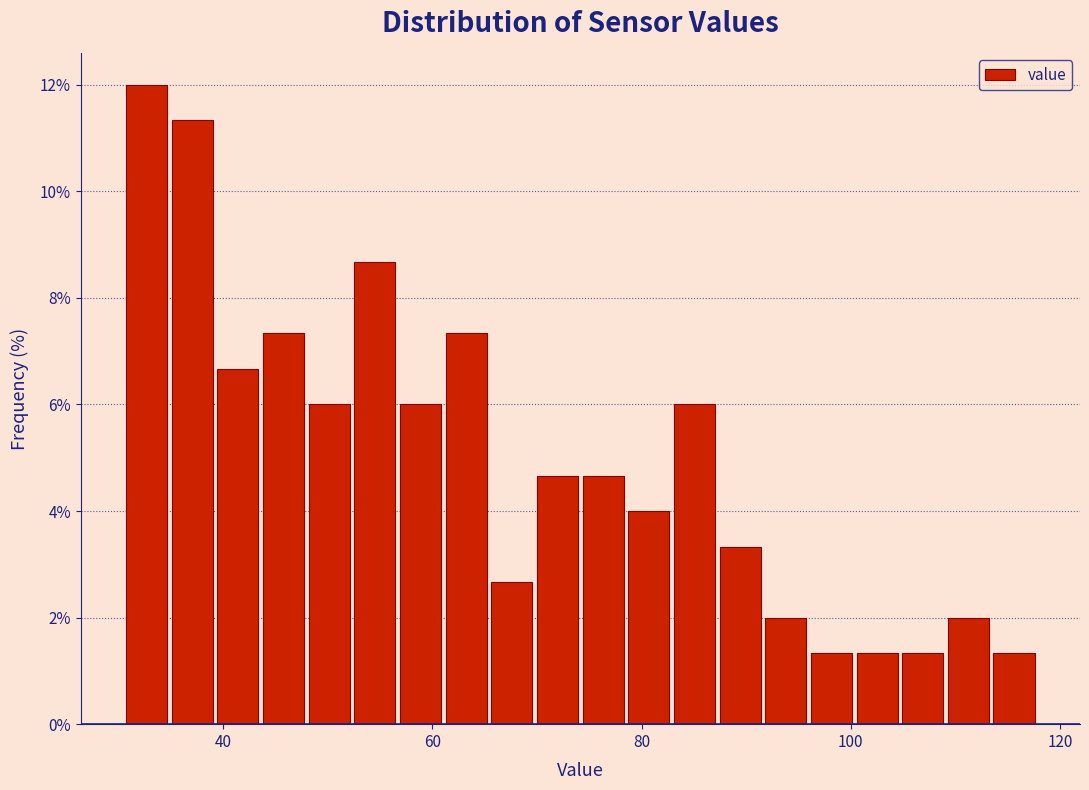

Read against the x-axis, roughly where is the centre of the tallest bar?

32